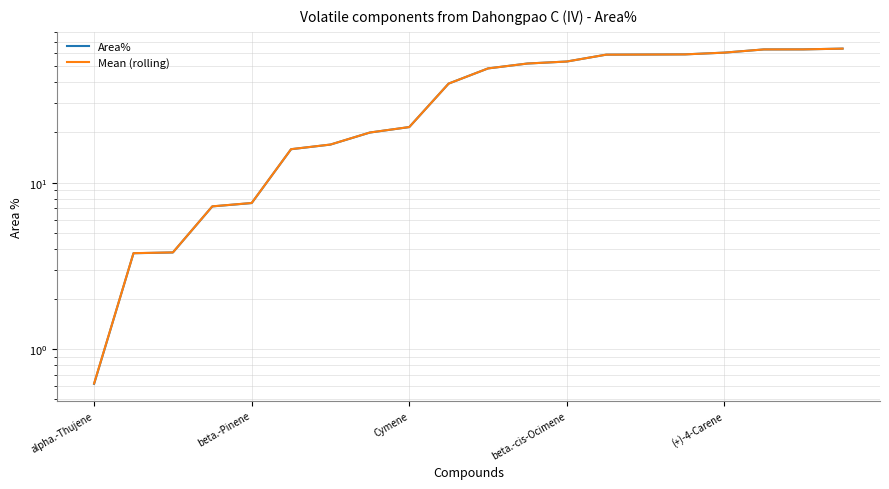

Which series ends up on top after the final intersection of Area% and Mean (rolling)?

Area%